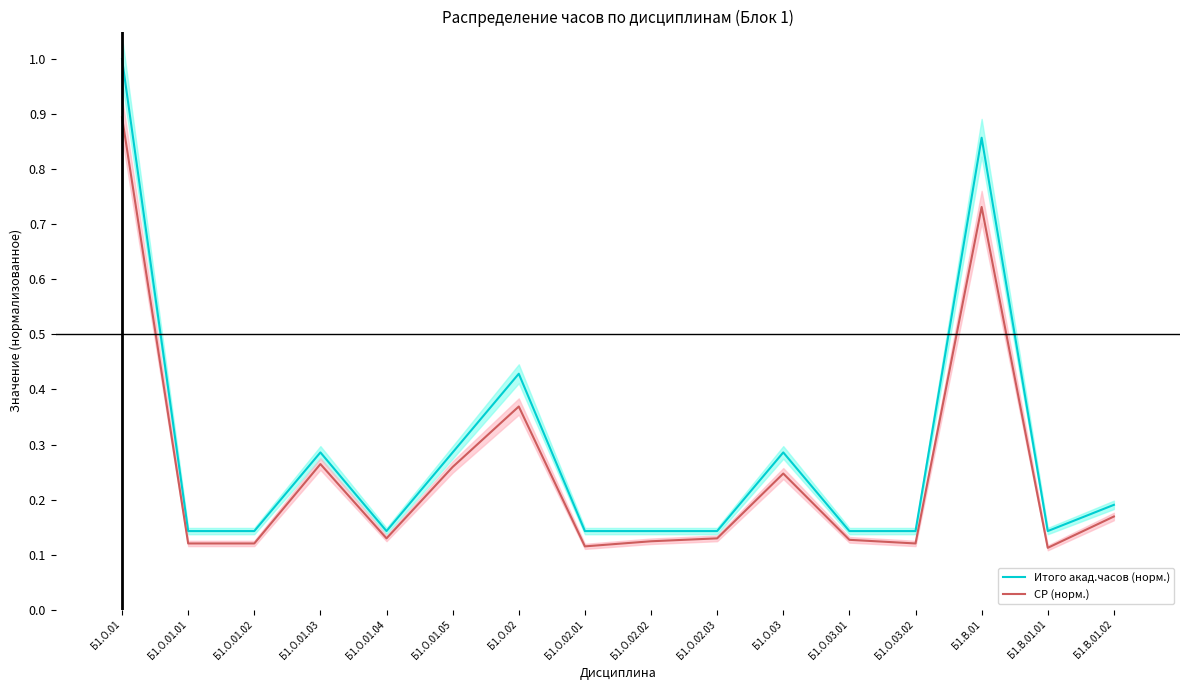

What is the approximate value of СР (норм.) at Б1.О.02.01?

0.1